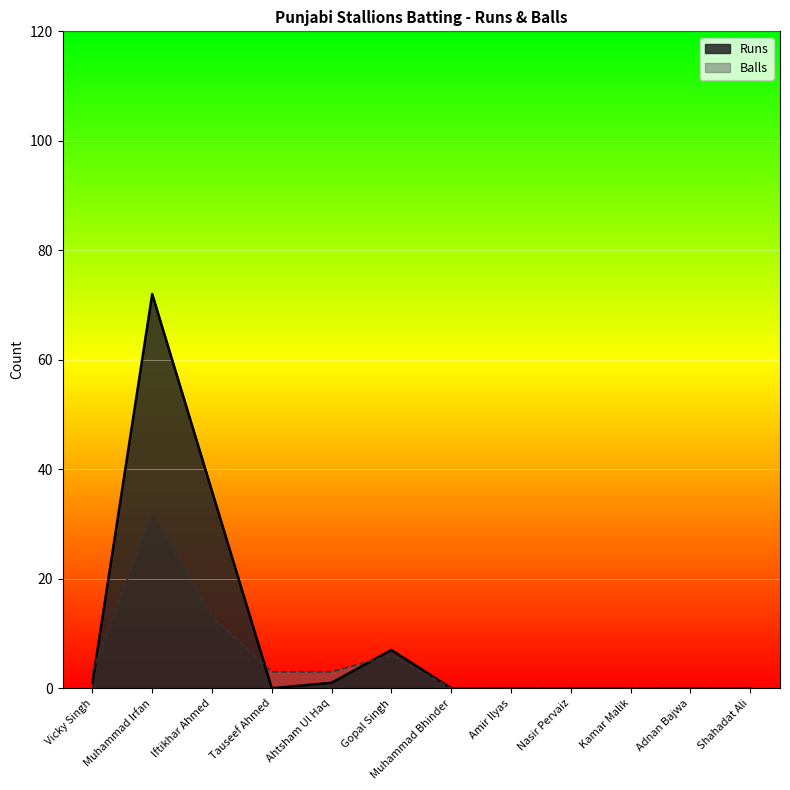

The value of Balls at Ahtsham Ul Haq is 1. True or false?

False